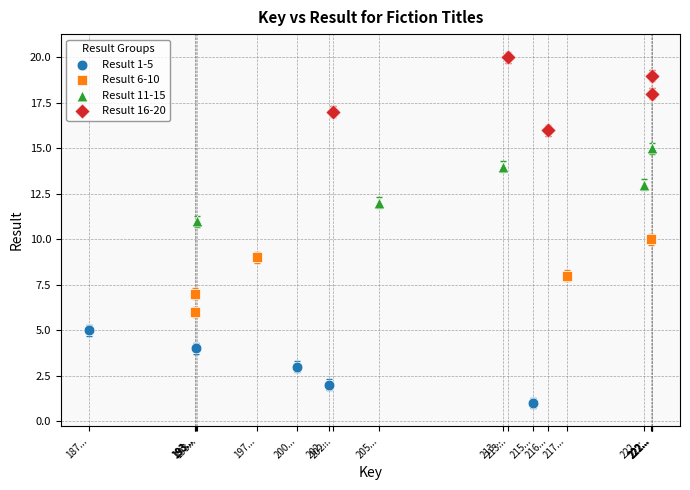

Which series contains the lowest Y value?

Result 1-5